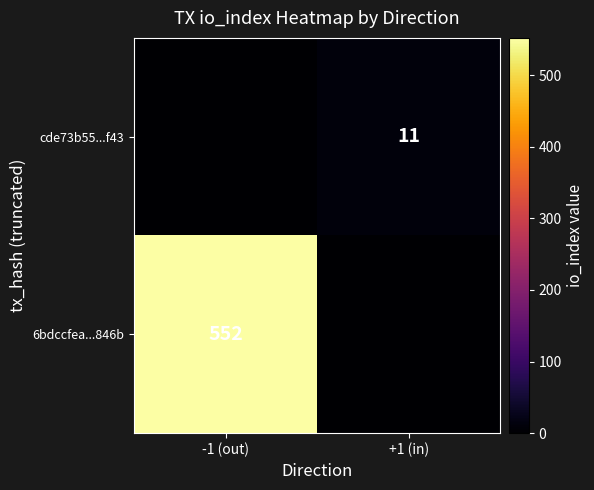

The 6bdccfea...846b series shows 552 at -1 (out). True or false?

True